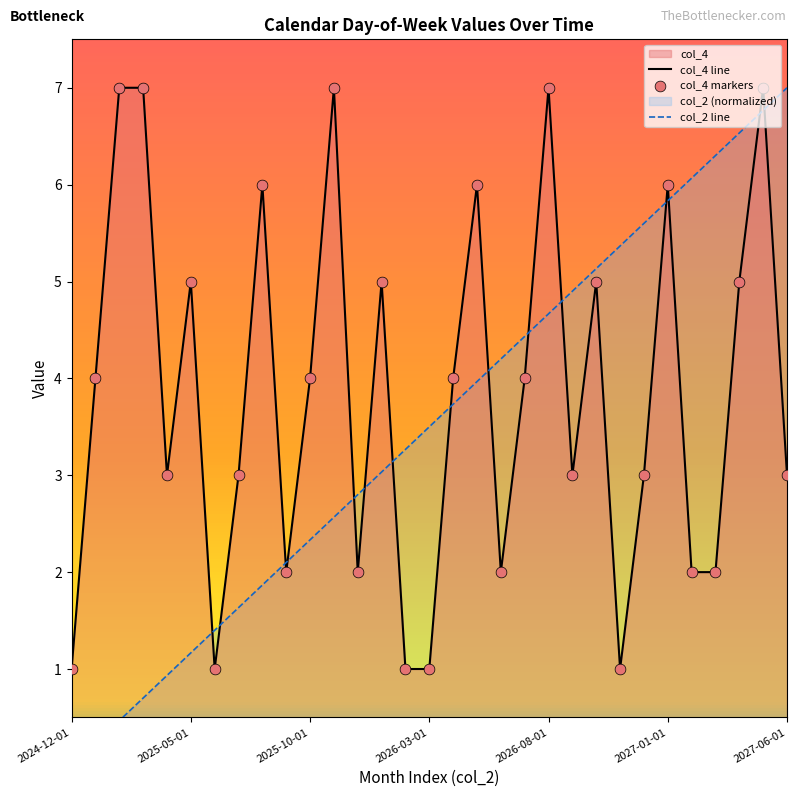

Which series contains the lowest Y value?

col_2